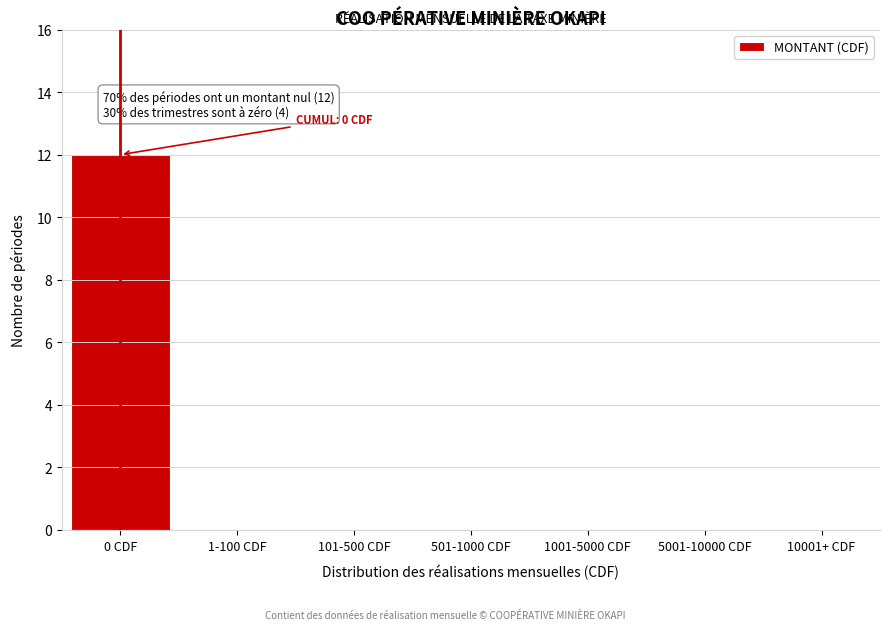

Reading left to right, list all the values displayed in this chart.

0 CDF=12	1-100 CDF=0	101-500 CDF=0	501-1000 CDF=0	1001-5000 CDF=0	5001-10000 CDF=0	10001+ CDF=0